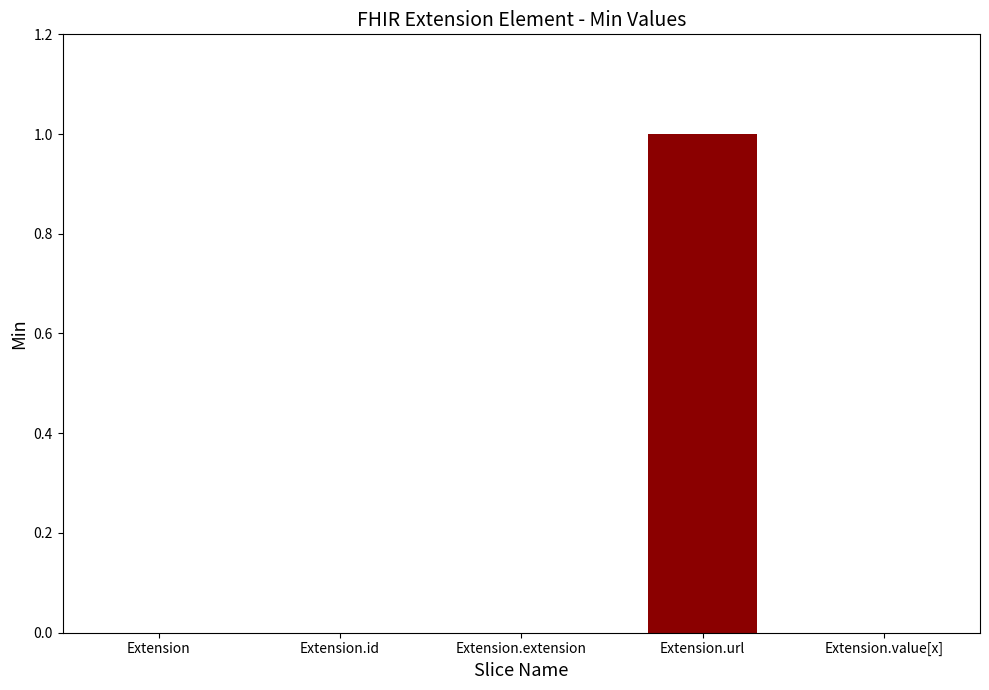

What is the greatest value displayed?

1